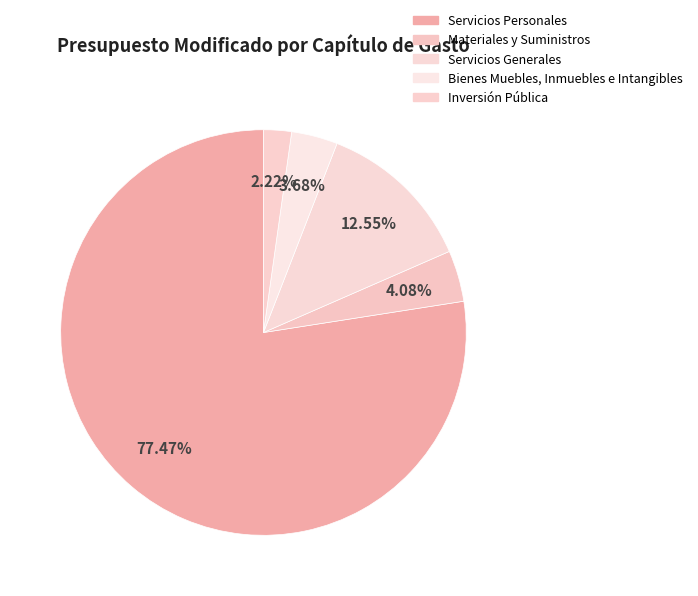

How many segments does this pie chart have?

5